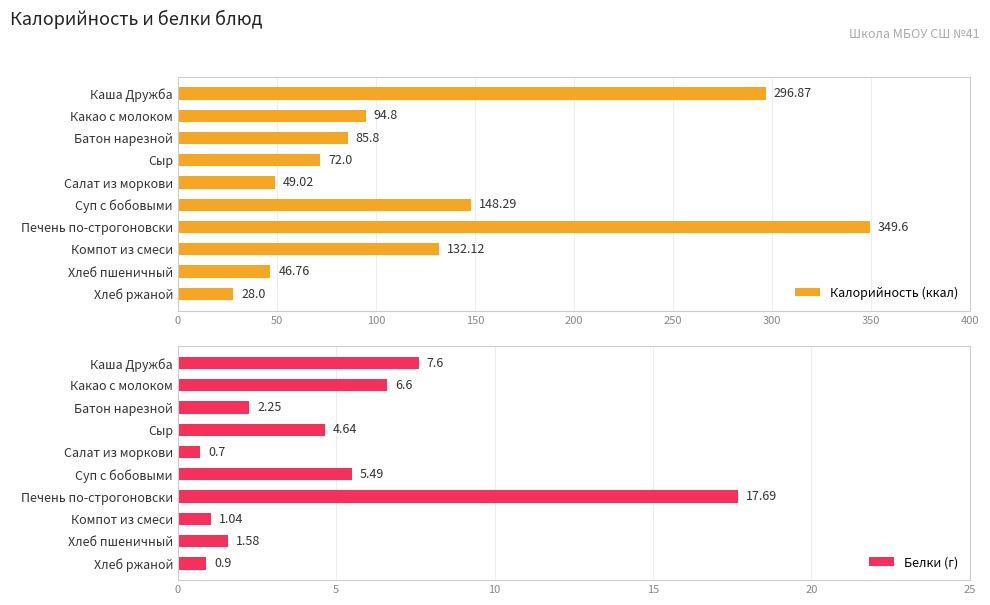

The value of Калорийность (ккал) at Суп с бобовыми is 32.8. True or false?

False